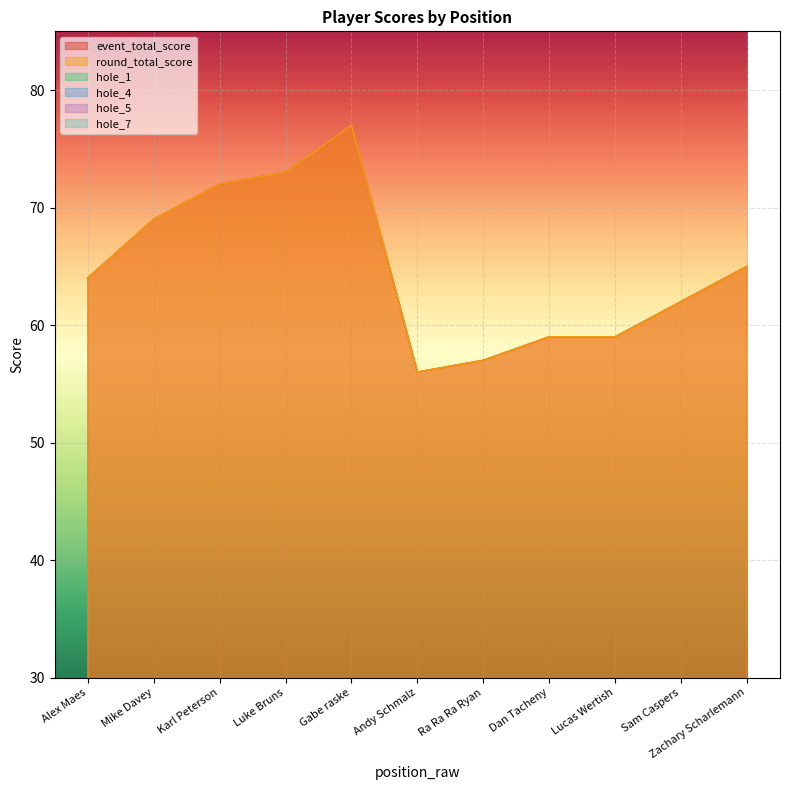

At which category is the sum across all series the highest?

Gabe raske